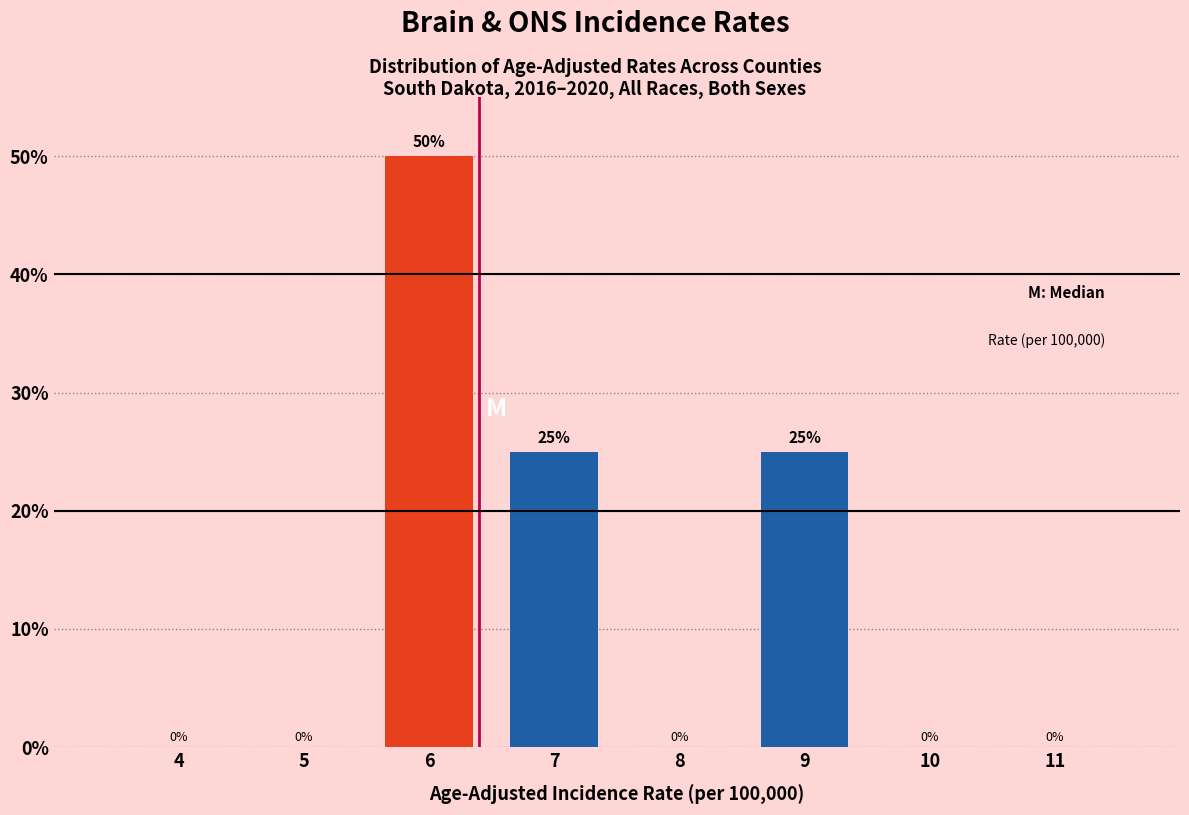

Reading left to right, transcribe all the data shown in this chart.

4=0	5=0	6=50	7=25	8=0	9=25	10=0	11=0